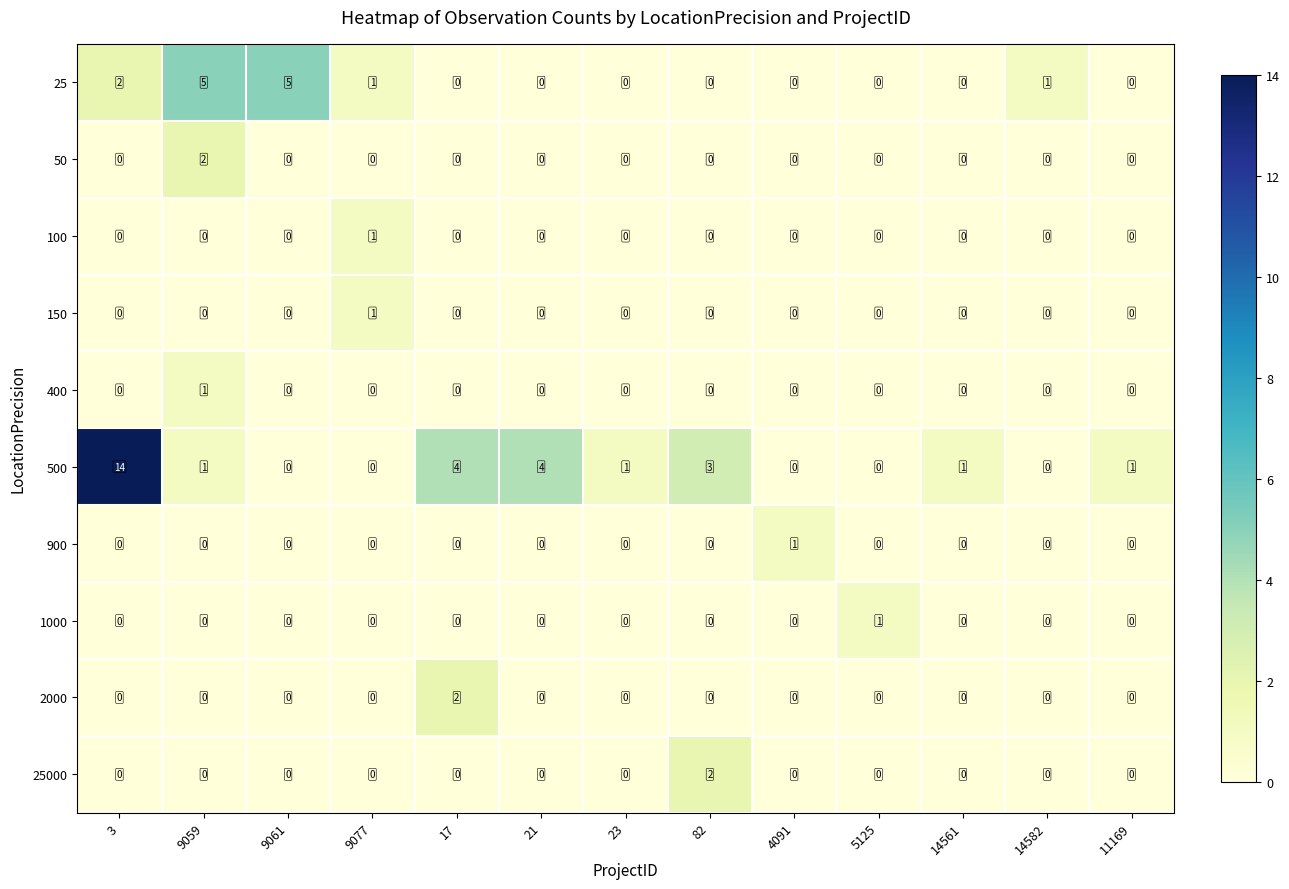

How many 150 values are between 0 and 1?

13